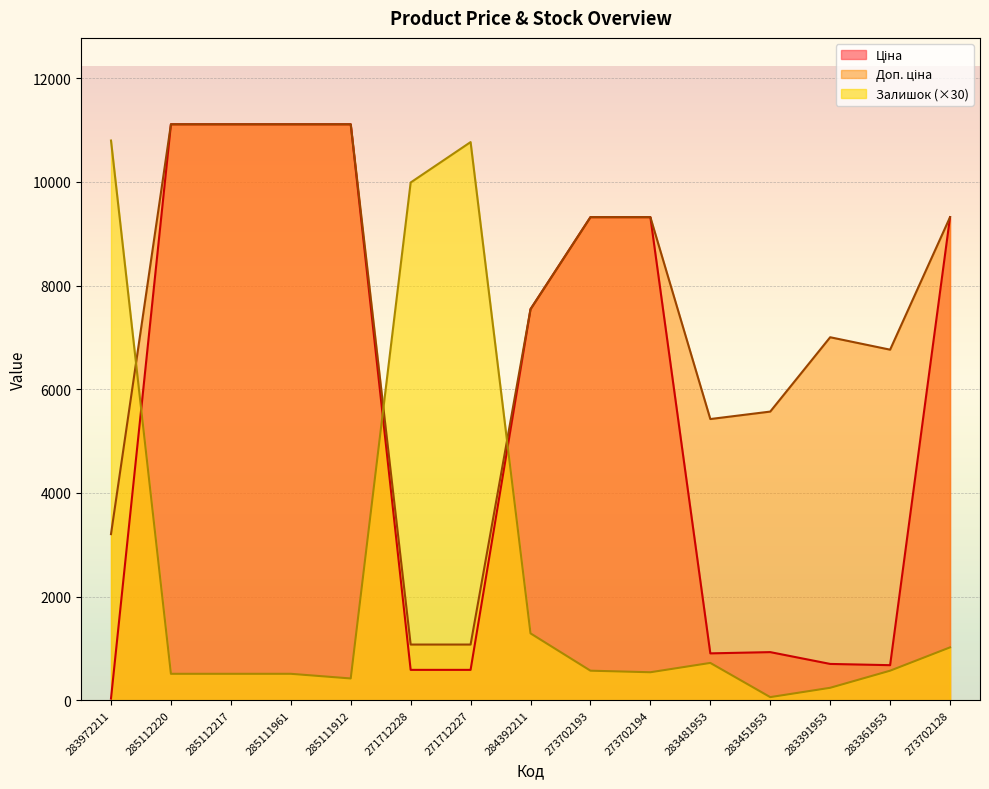

What is the spread (max minus min) of values at 283481953?

4705.9